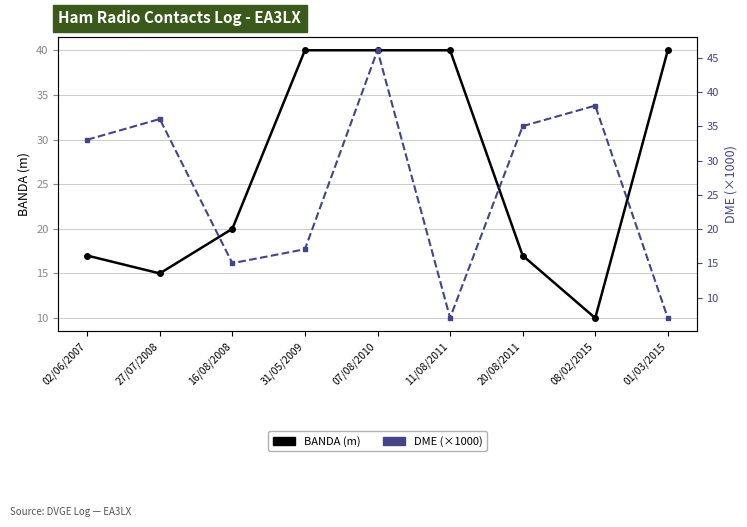

What is the difference between the DME (×1000) values at 27/07/2008 and 08/02/2015?

2.0